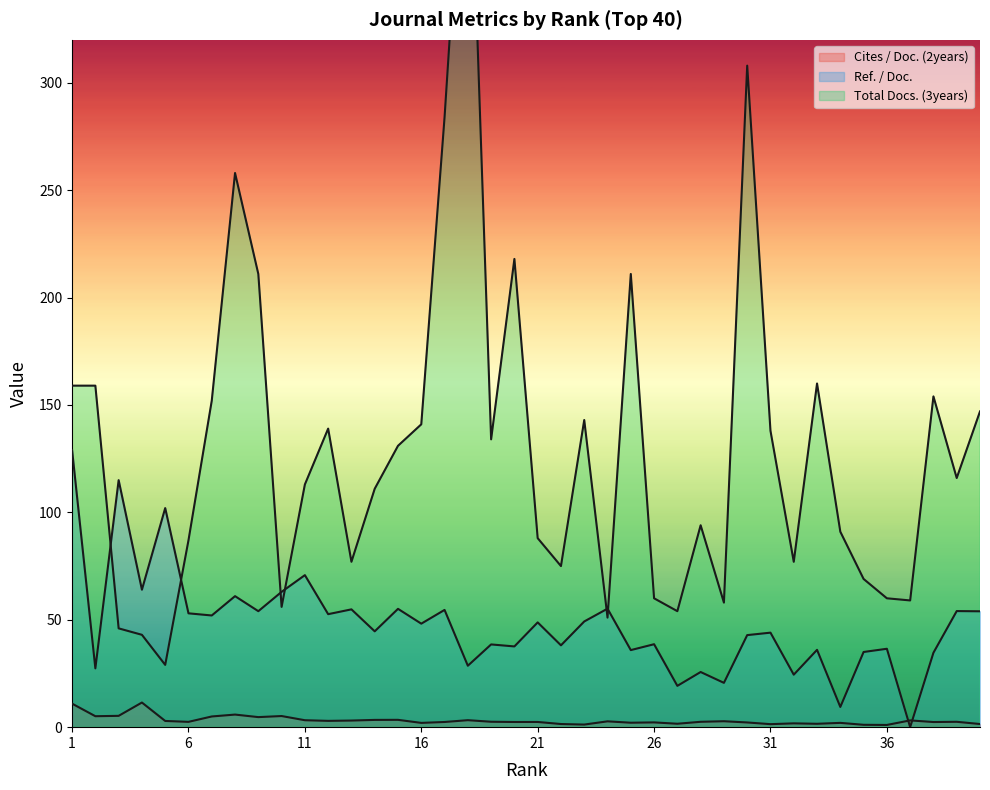

The value of Cites / Doc. (2years) at 22 is 1.5. True or false?

True